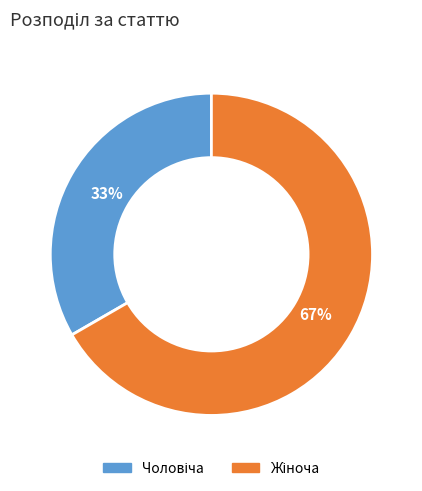

To the nearest percent, what is the average slice percentage?

50%